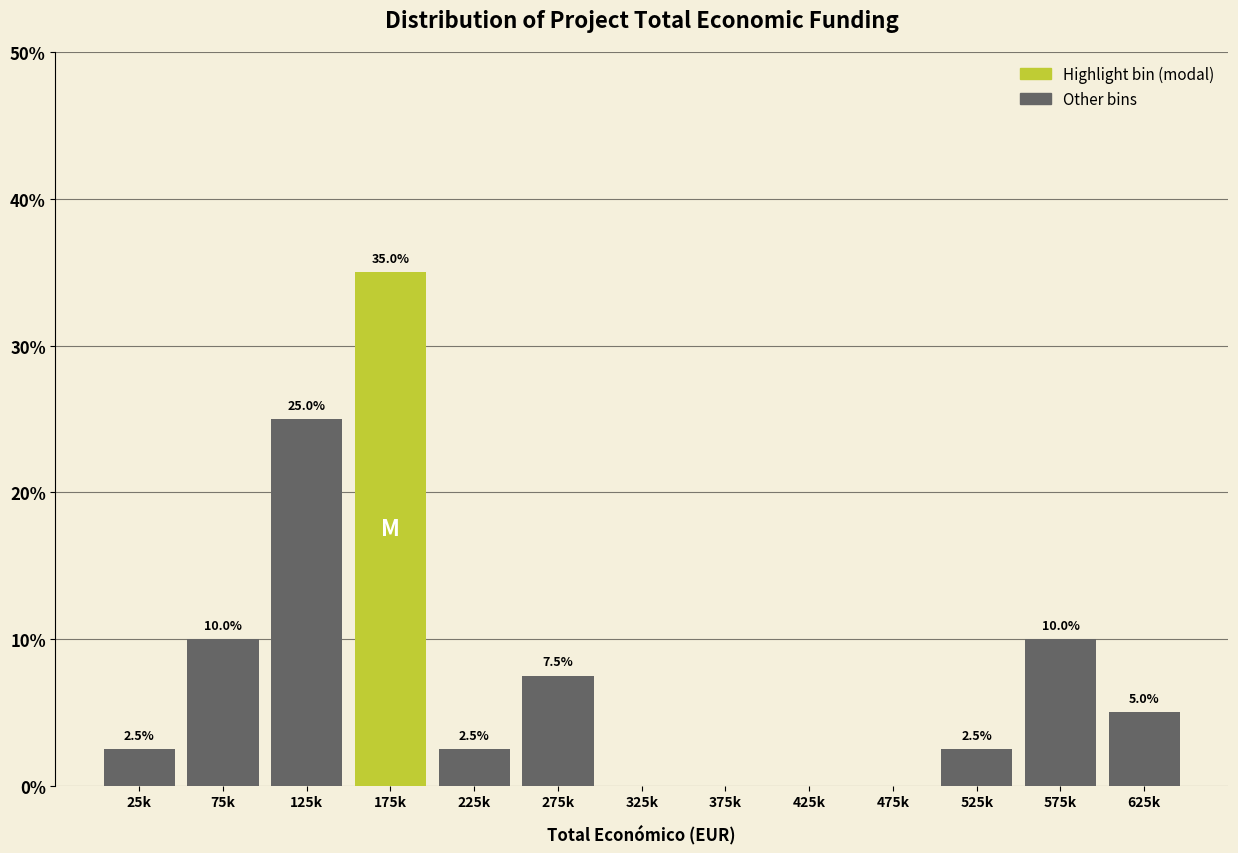

Reading right to left, transcribe all the data shown in this chart.

625k=5.0	575k=10.0	525k=2.5	475k=0.0	425k=0.0	375k=0.0	325k=0.0	275k=7.5	225k=2.5	175k=35.0	125k=25.0	75k=10.0	25k=2.5